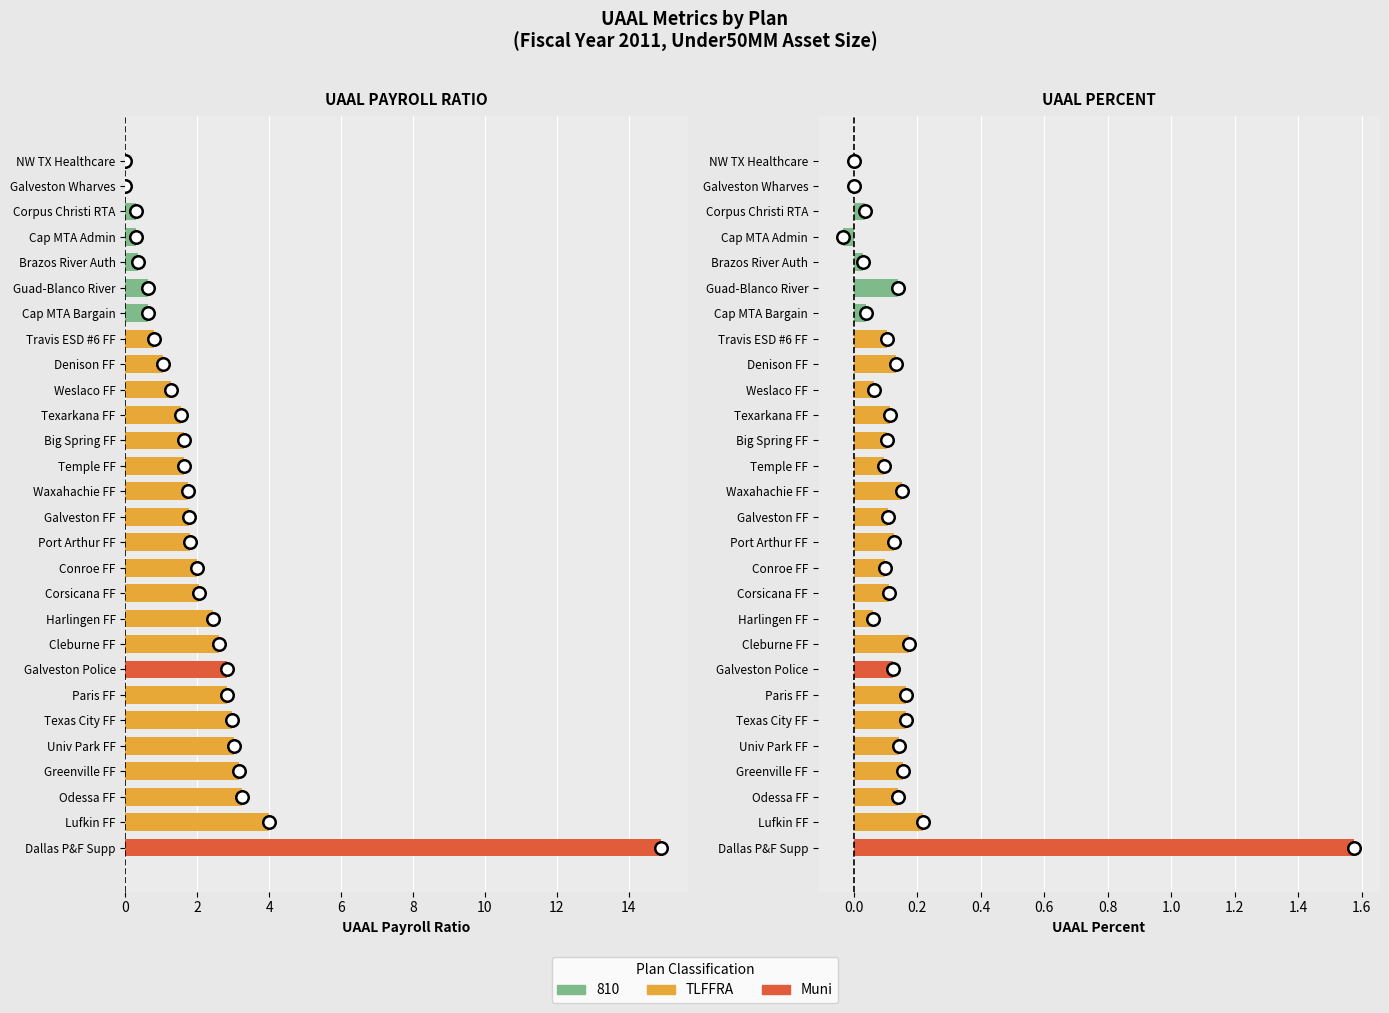

How many values in the uaalpercent series exceed 0?

25